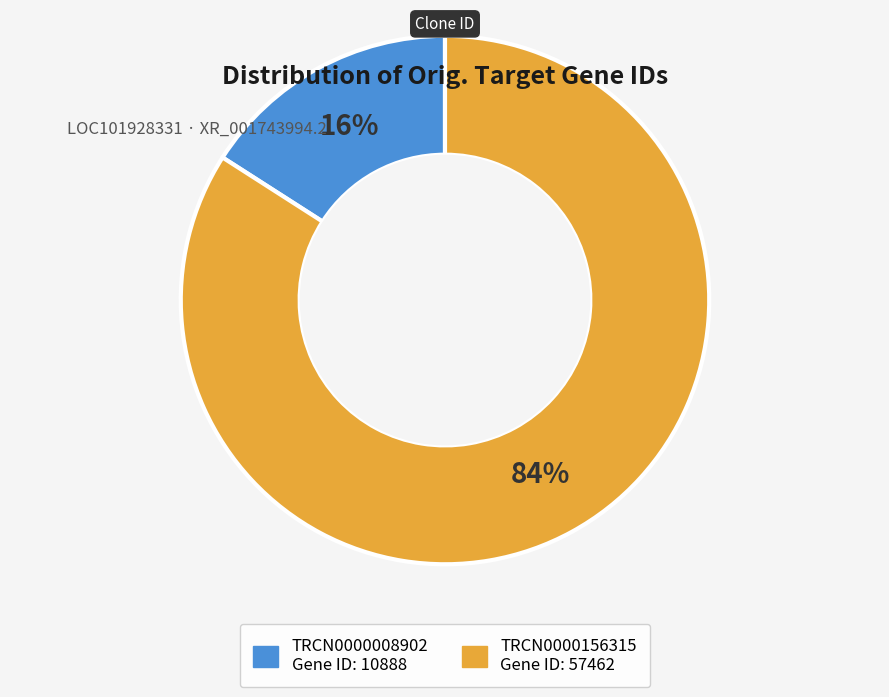

To the nearest percent, what is the combined percentage of TRCN0000008902 and TRCN0000156315?

100%